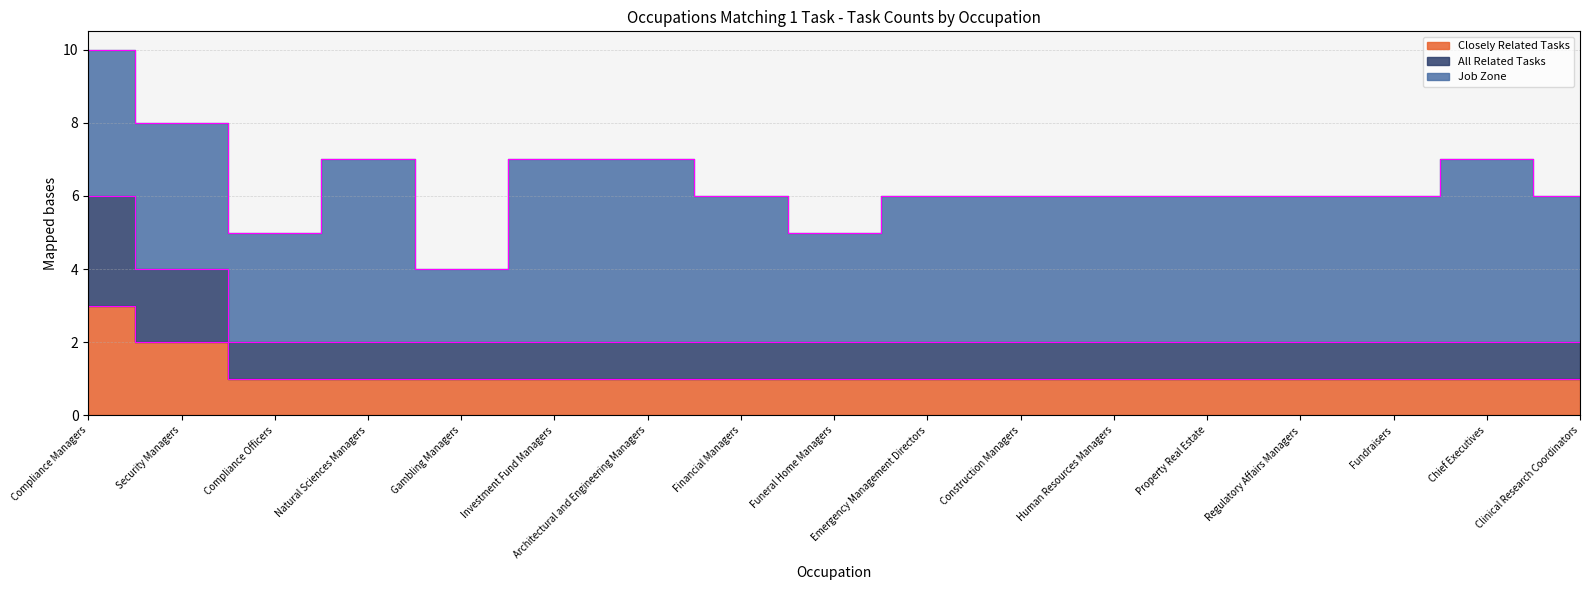

Which has a higher value, Natural Sciences Managers or Property Real Estate?

Natural Sciences Managers